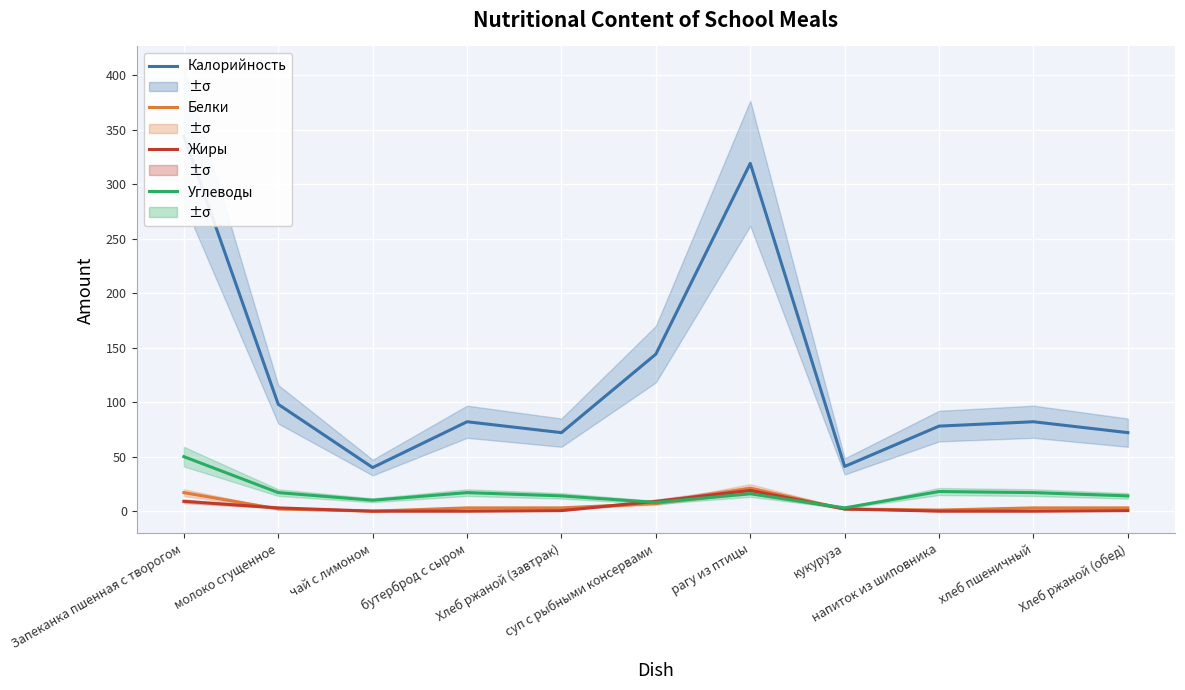

Which category has the highest value across all series?

Запеканка пшенная с творогом